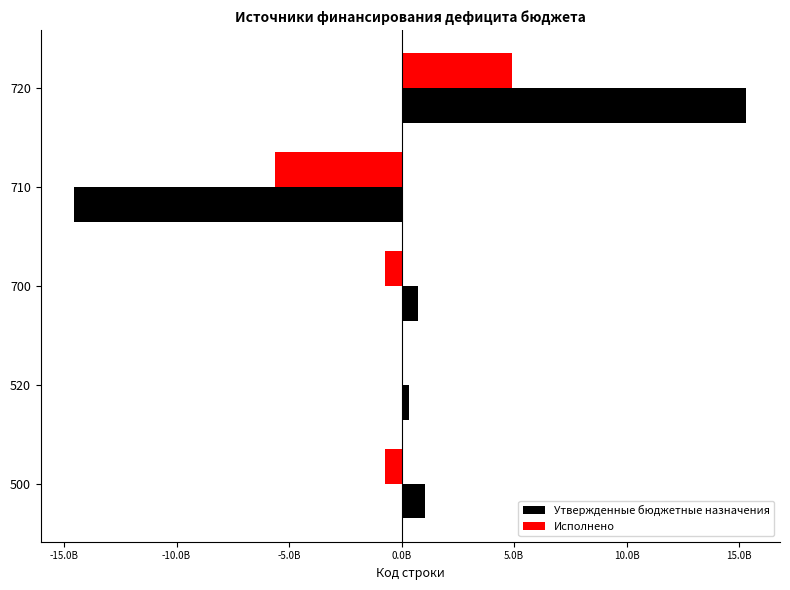

What is the average value of the Исполнено series?

-440791194.3